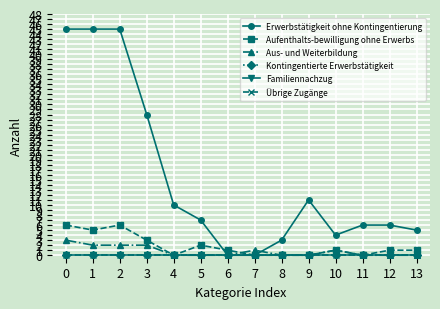

How many lines are shown in the chart?

6